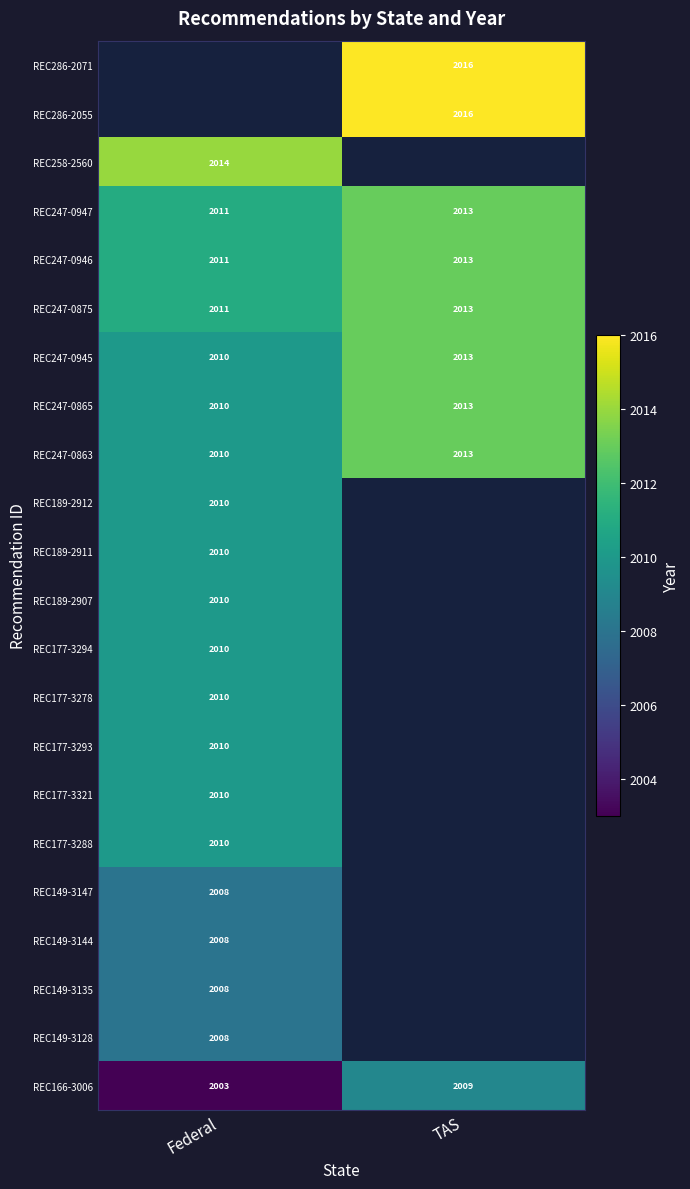

How many data points in REC247-0863 are less than 2013?

1